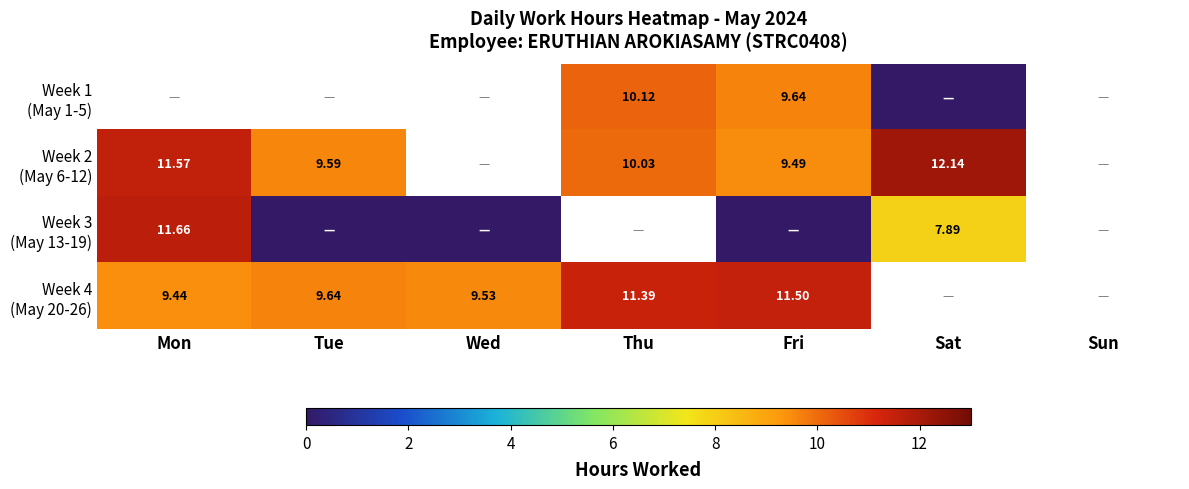

What is the maximum value shown in the chart?

12.1